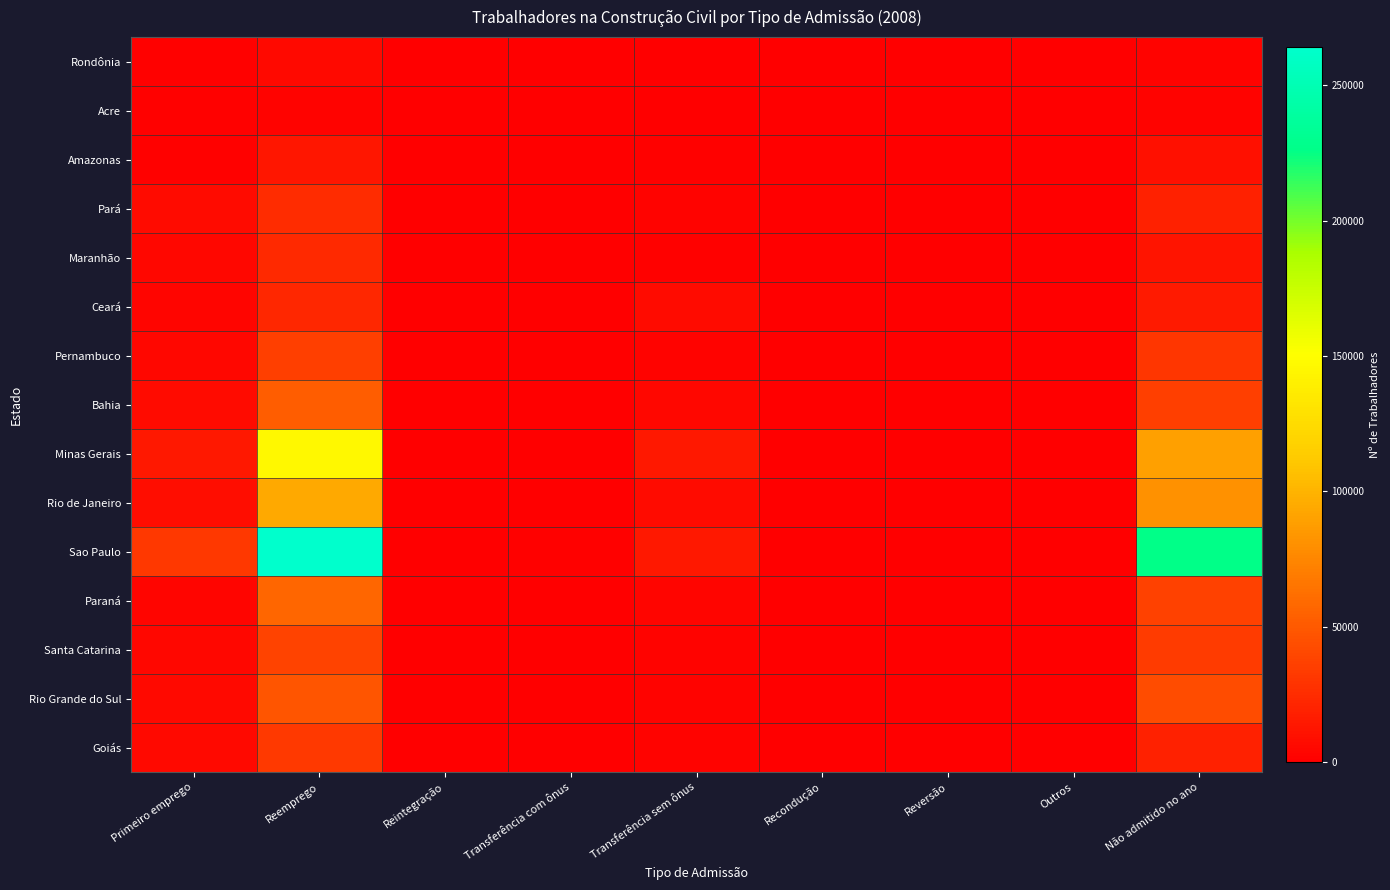

Which series has the largest total across all categories?

Sao Paulo